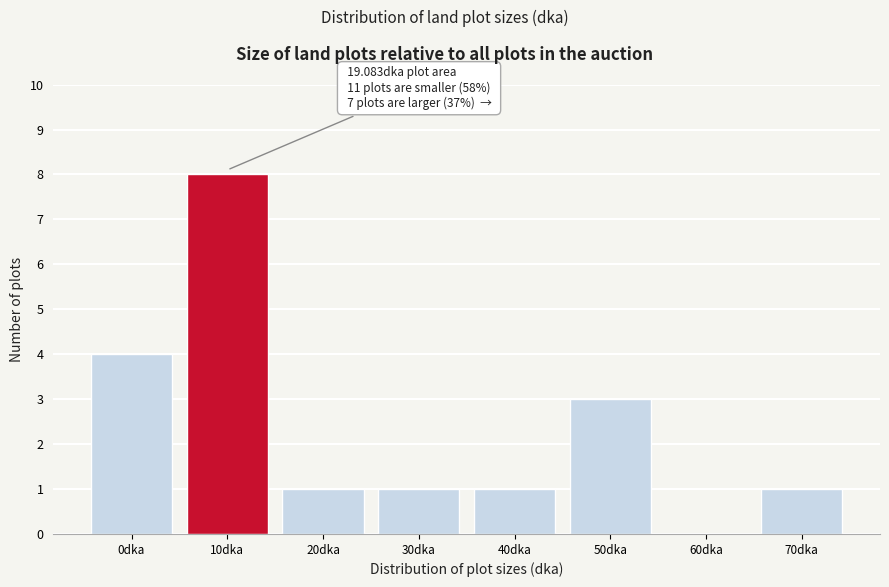

Reading right to left, transcribe all the data shown in this chart.

70dka=1	60dka=0	50dka=3	40dka=1	30dka=1	20dka=1	10dka=8	0dka=4